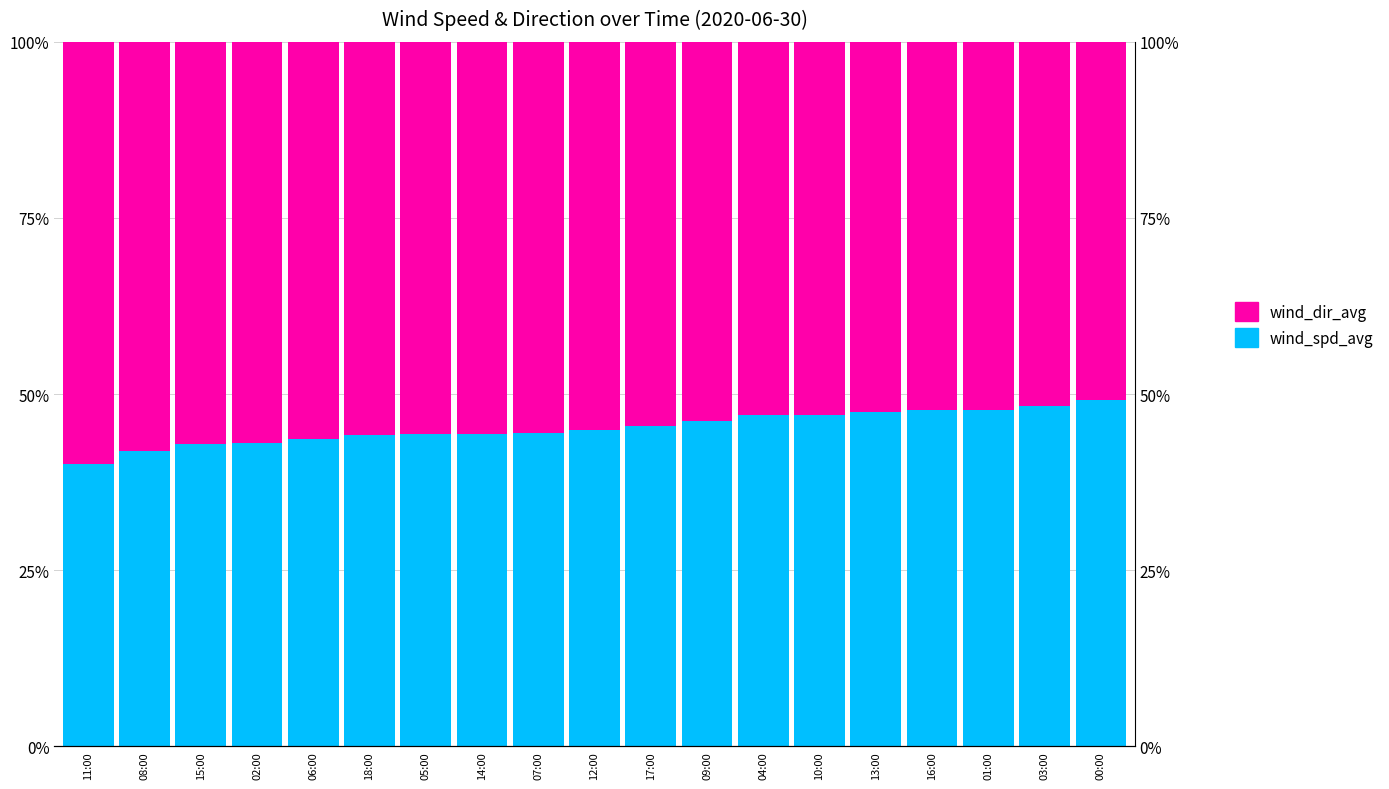

Which series changed the most between 06:00 and 07:00?

wind_dir_avg